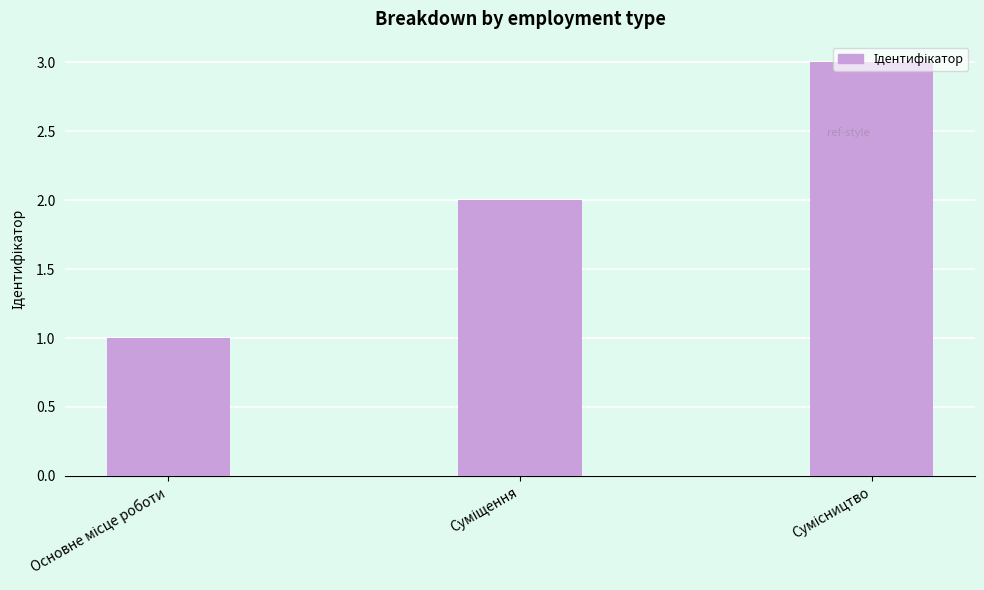

What is the sum of all values?

6